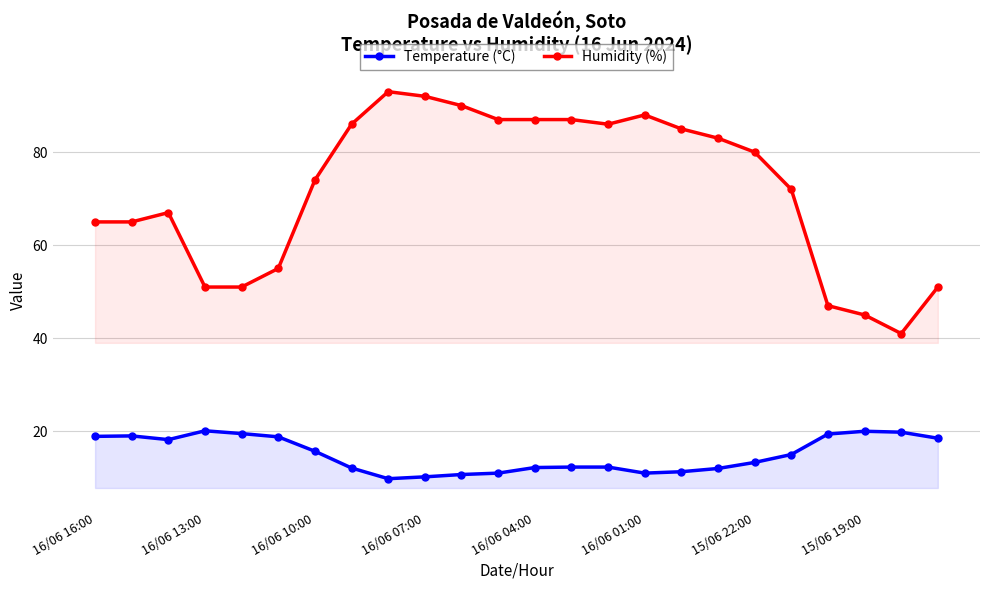

True or false: Temperature (°C) has more than 0 points higher than both neighbors.

True